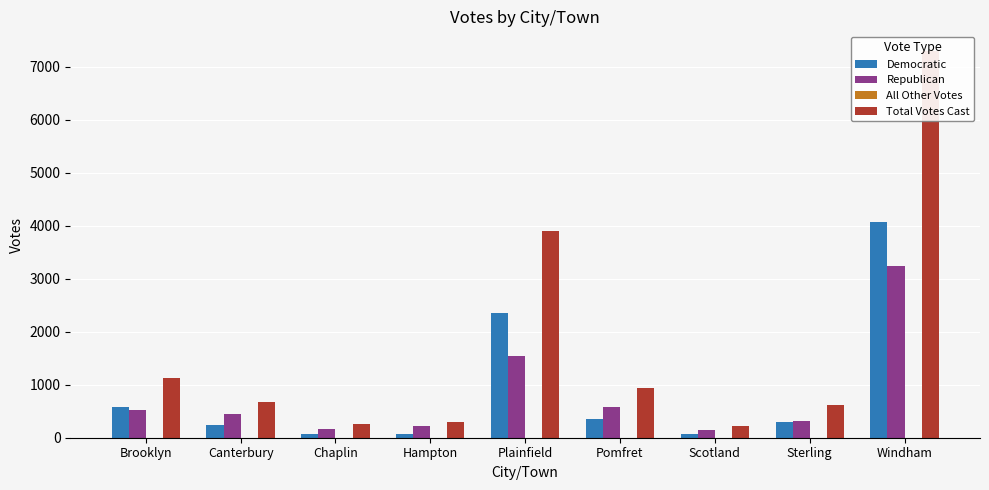

Rank the series by their maximum value, from highest to lowest.

Total Votes Cast, Democratic, Republican, All Other Votes